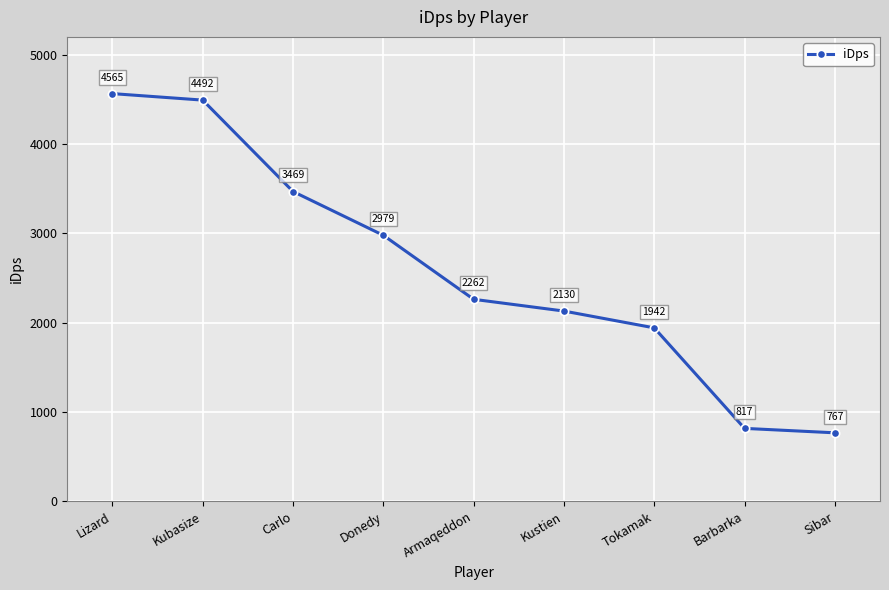

True or false: the data shows 4564.9 at Lizard.

True